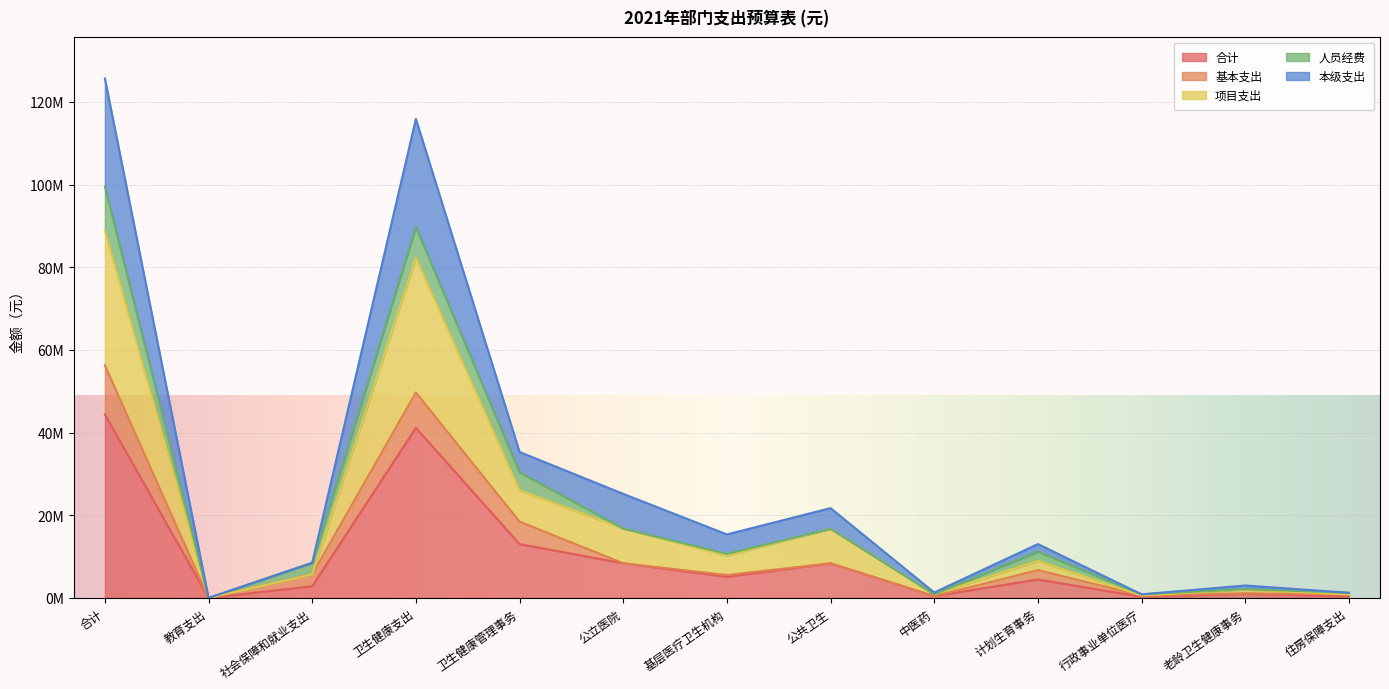

What is the greatest value displayed?

125670856.2